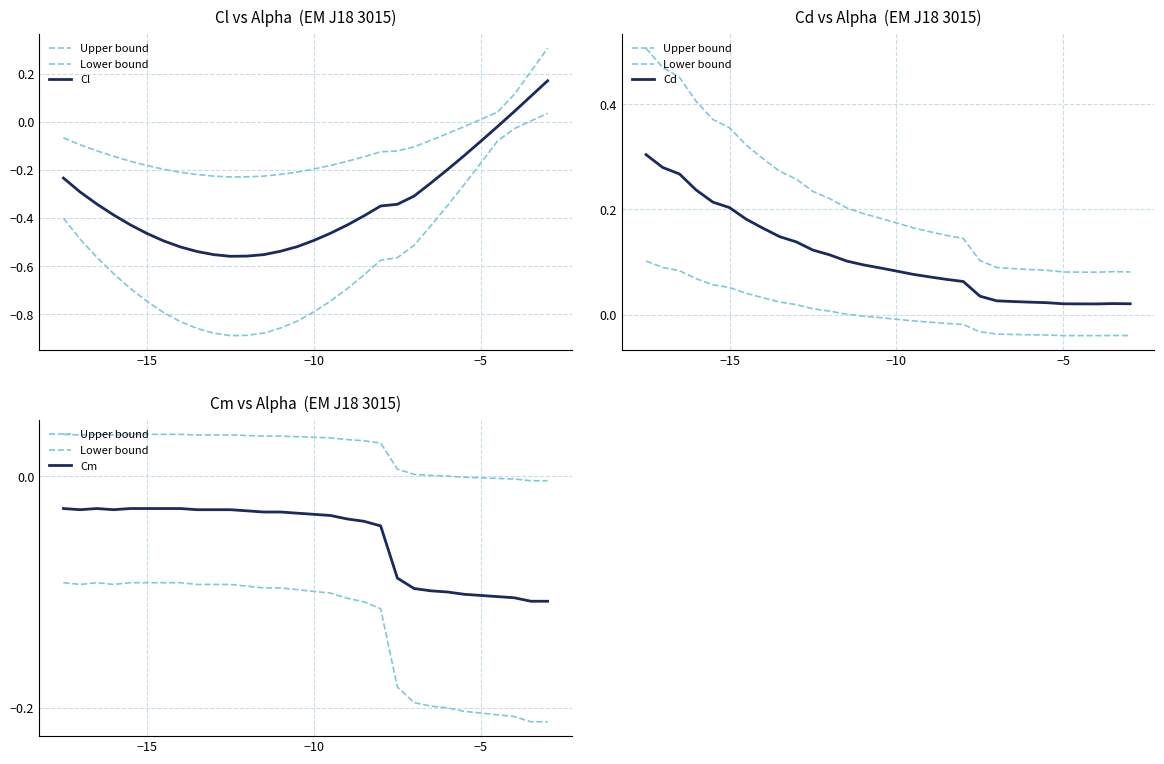

What is the lowest value of the Cl series?

-0.6